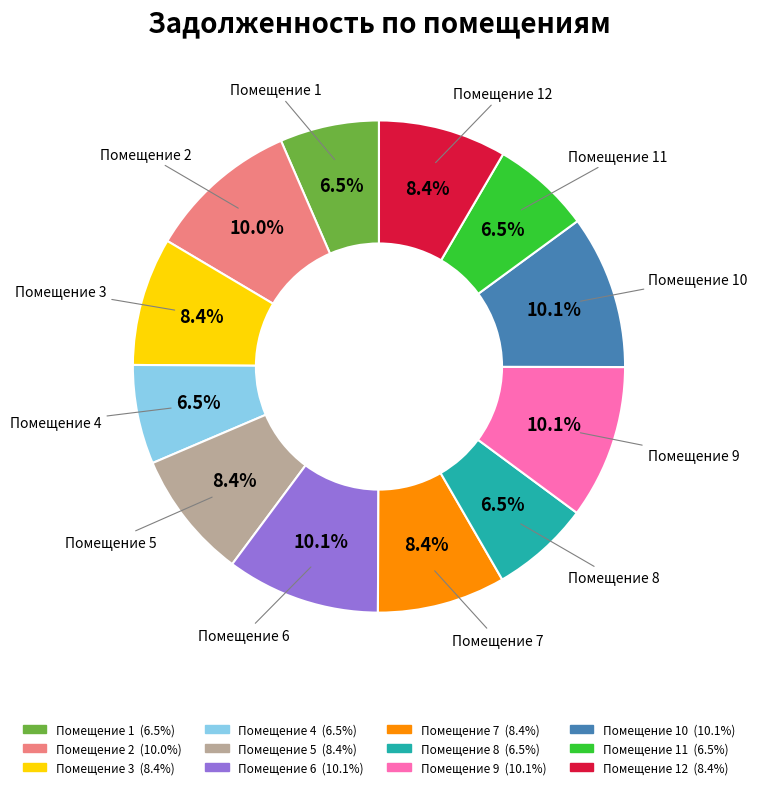

How many slices are in this pie chart?

12